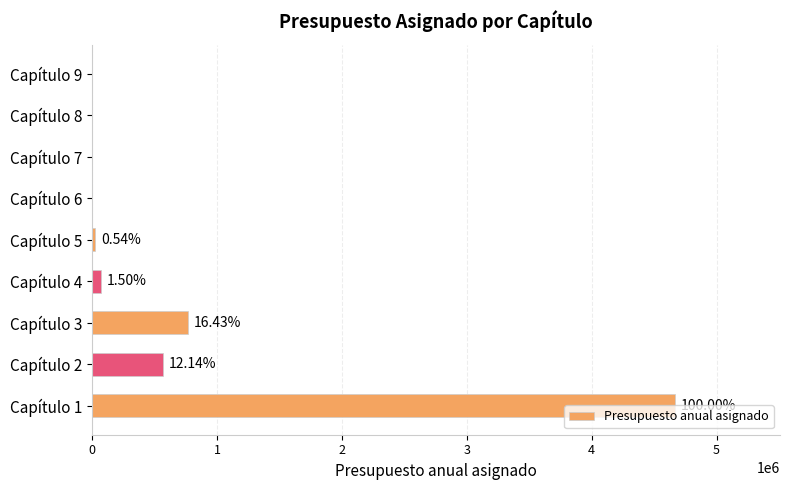

Are the bars horizontal?

Yes